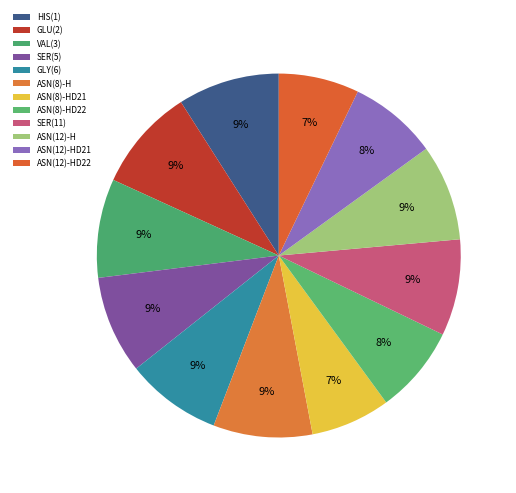

What portion of the pie excludes ASN(12)-H?

91.4%